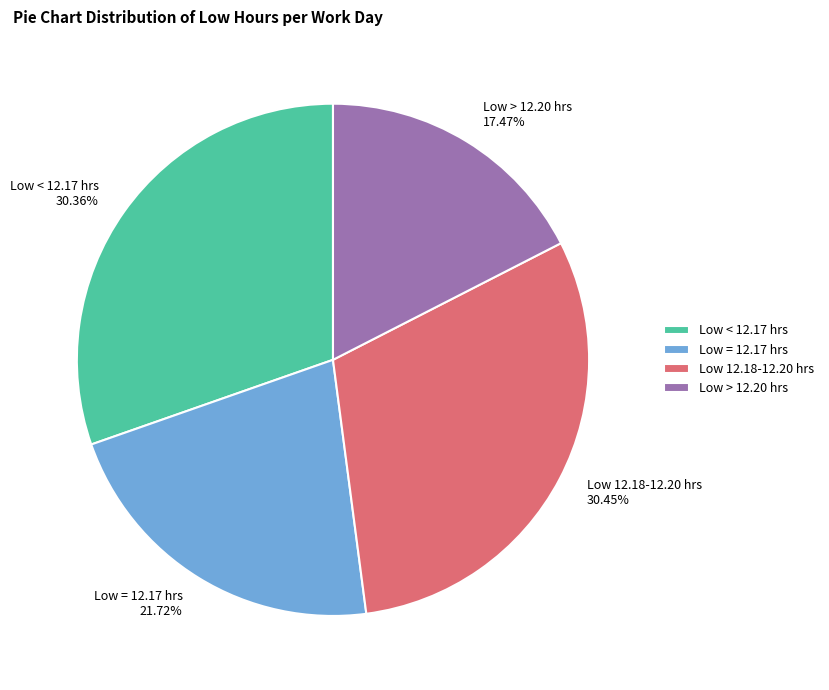

Count the number of slices in the pie.

4